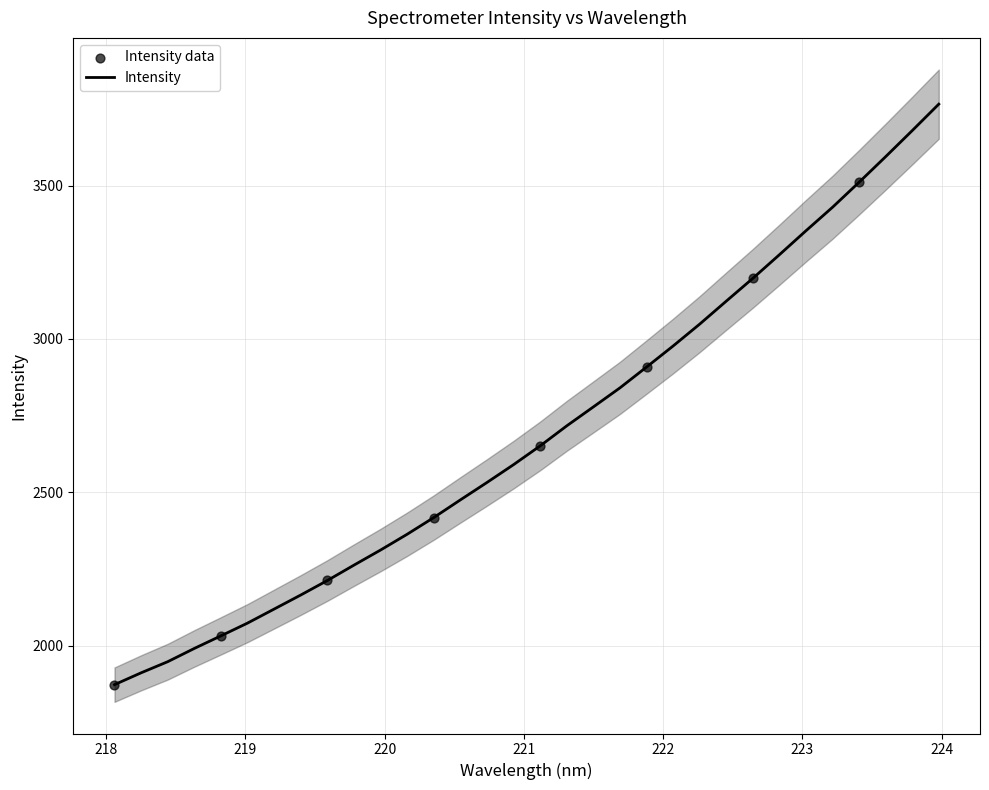

What is the ratio of the value at 223.408 to the value at 221.6902?

1.2